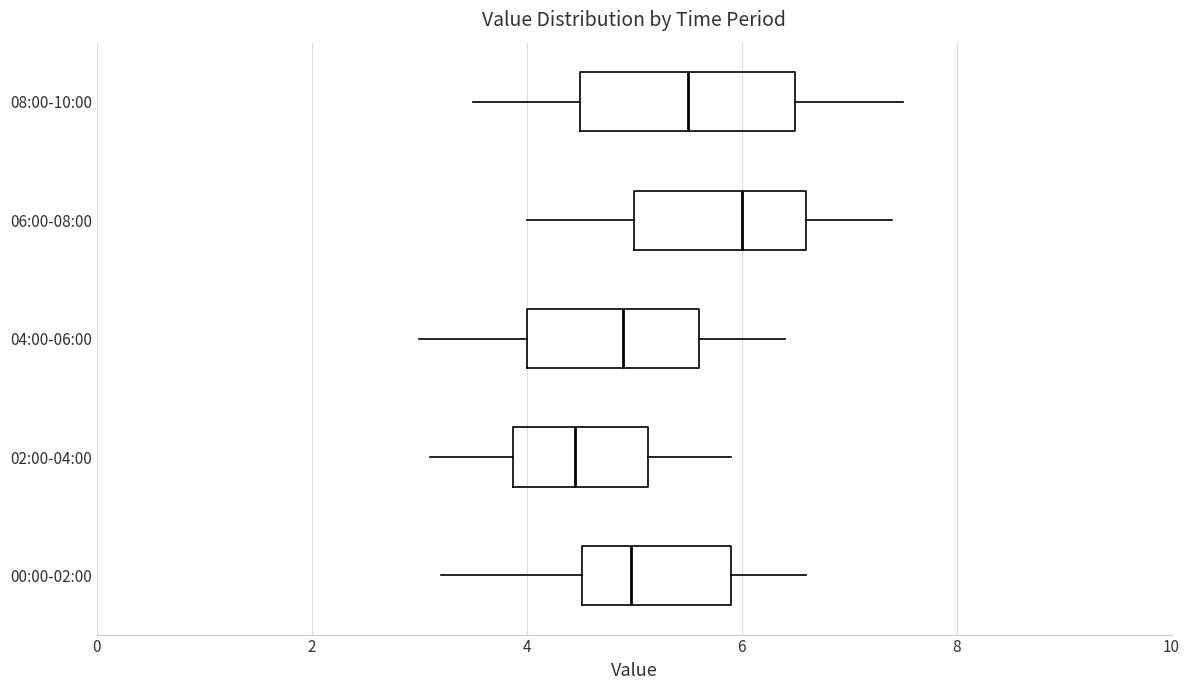

Which box has the furthest to the right median line?

06:00-08:00